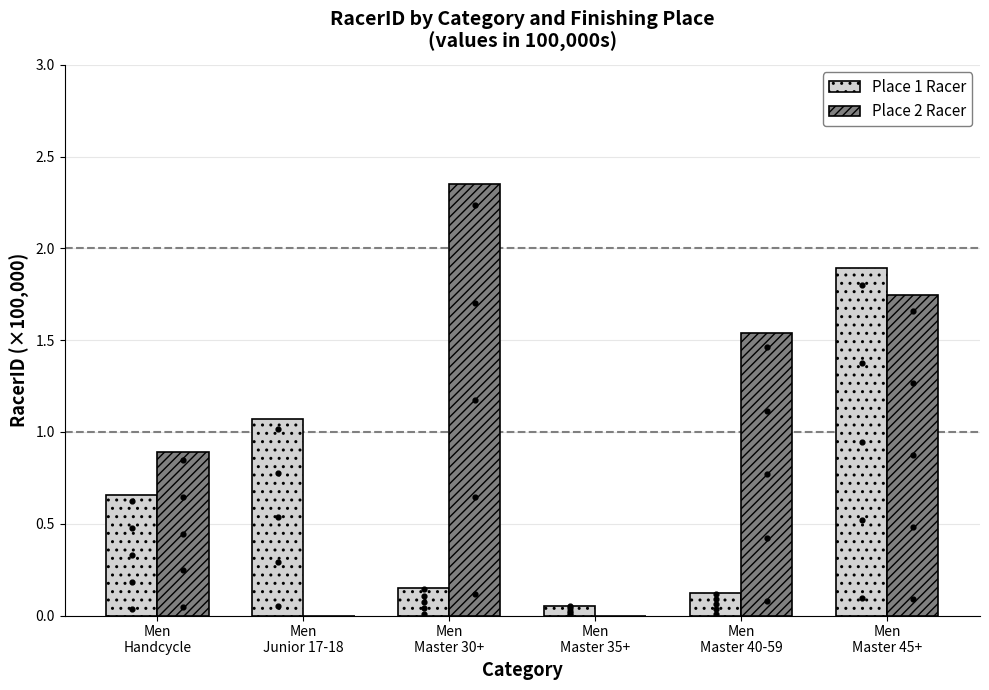

Which series reaches the maximum Y coordinate?

Place 2 Racer